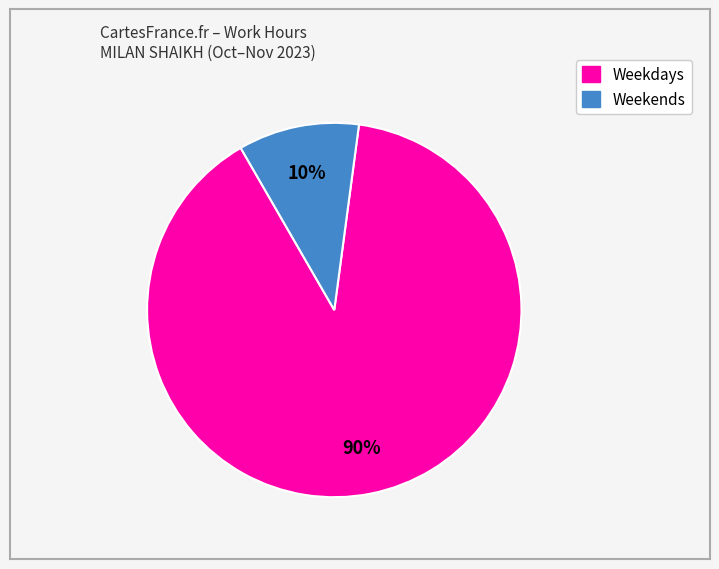

Count the number of slices in the pie.

2